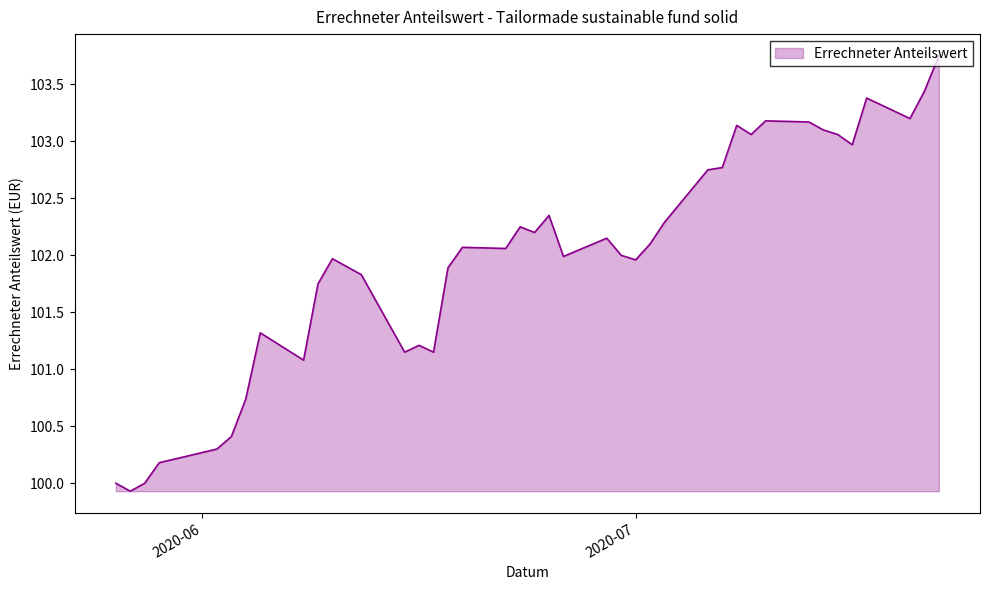

What is the difference between the maximum and minimum values?

3.8